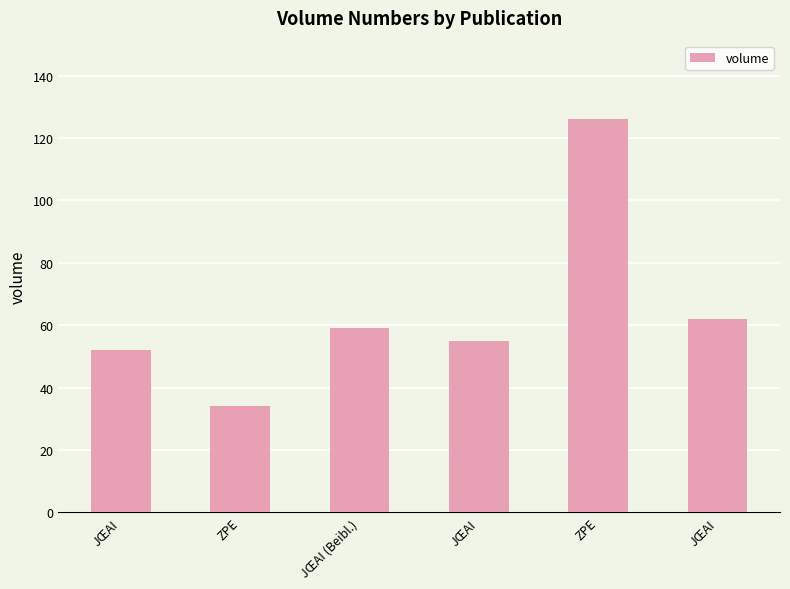

What is the difference between the maximum and minimum values?

92